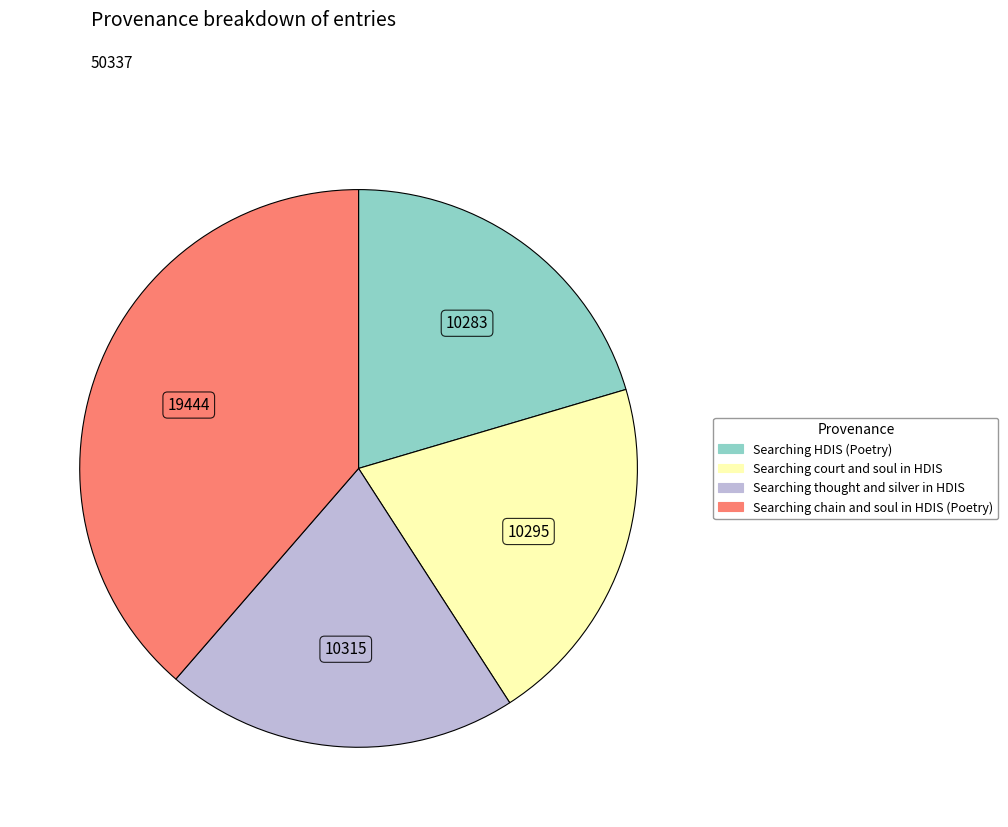

The Searching thought and silver in HDIS slice represents 13% of the pie. True or false?

False